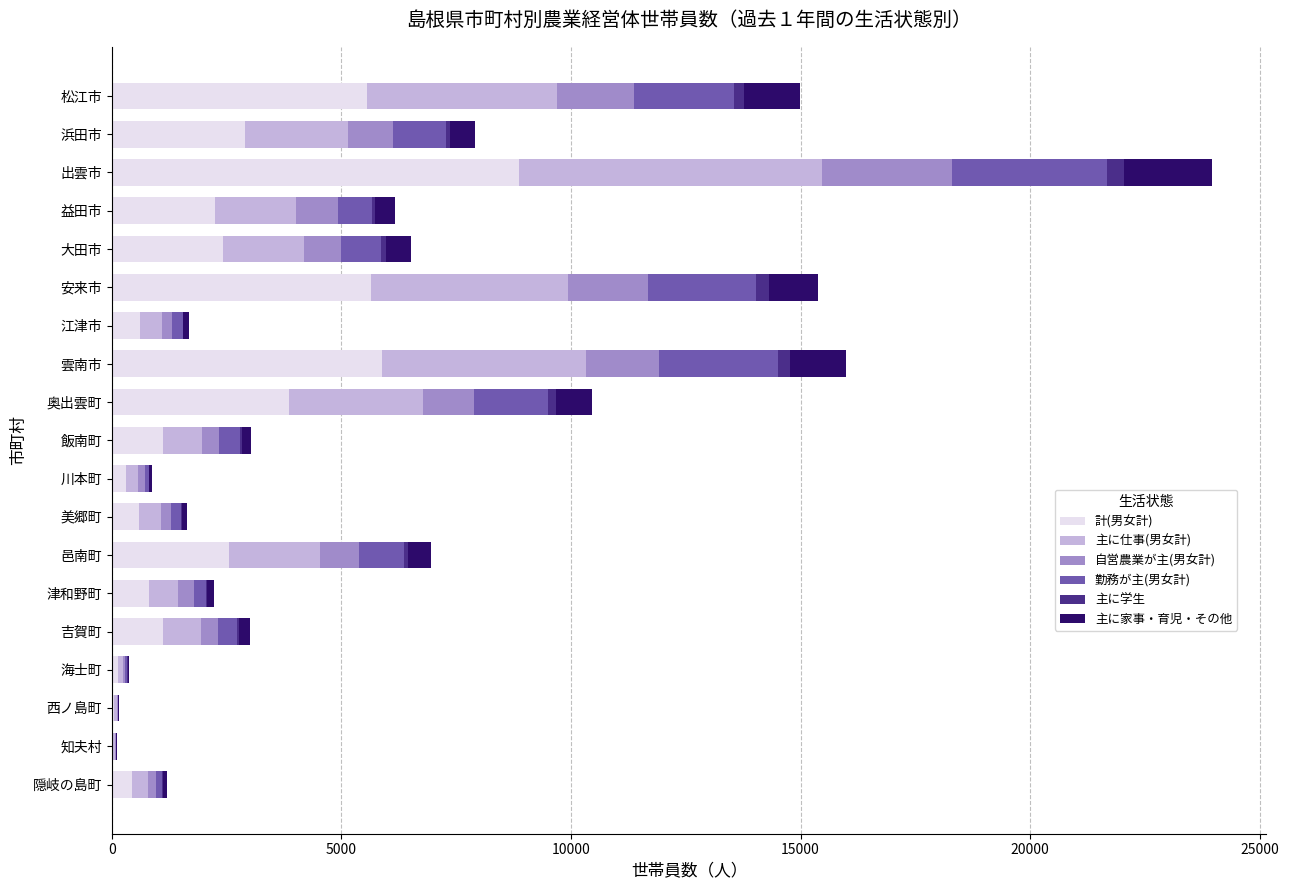

At which category is the sum across all series the highest?

出雲市